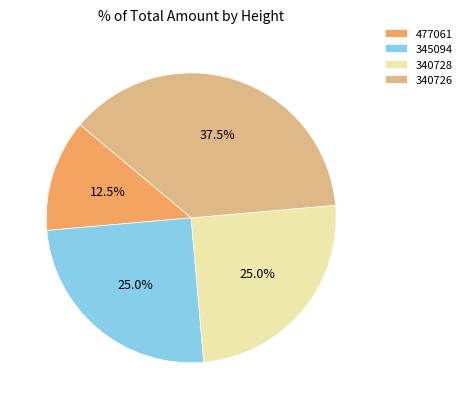

What is the largest slice in the pie chart?

340726